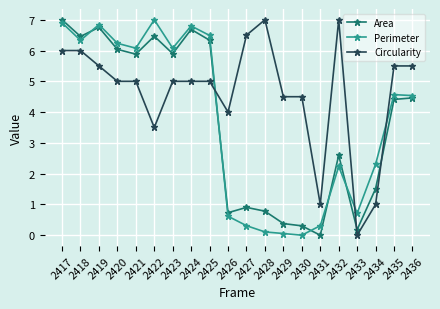

Does the chart display data point markers on the line(s)?

Yes